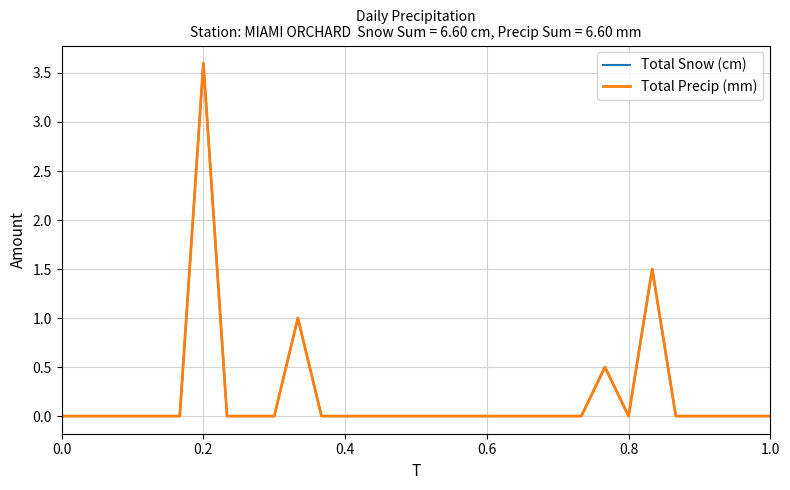

How many lines are shown in the chart?

2